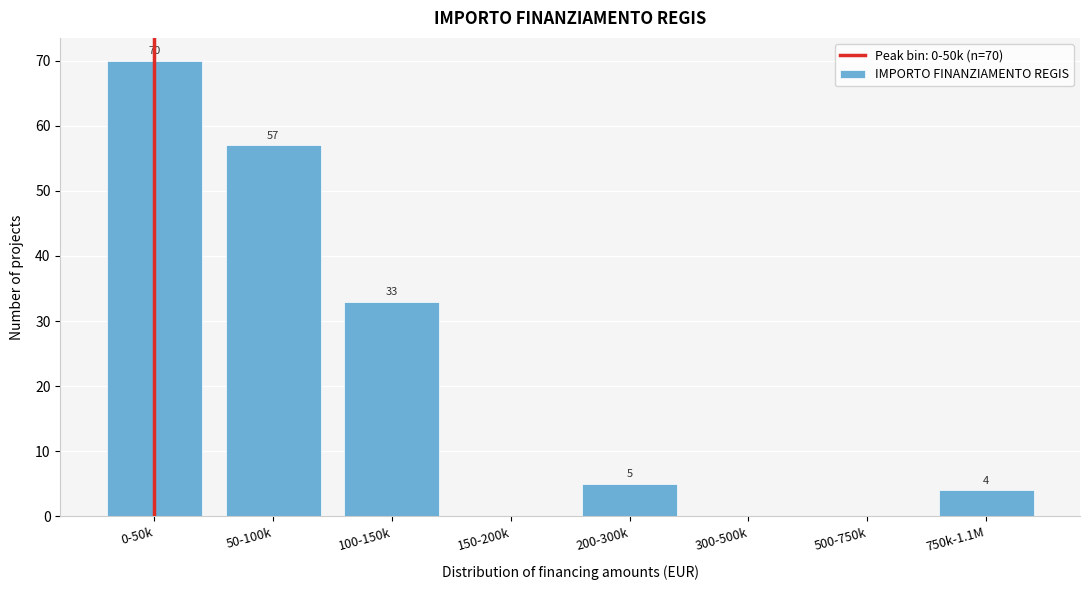

Reading left to right, transcribe all the data shown in this chart.

0-50k=70	50-100k=57	100-150k=33	150-200k=0	200-300k=5	300-500k=0	500-750k=0	750k-1.1M=4